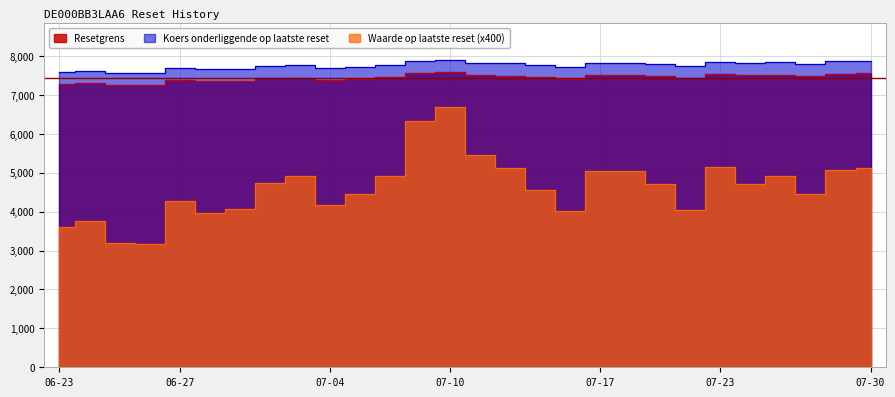

Rank the series by their maximum value, from lowest to highest.

Waarde op laatste reset, Resetgrens, Koers onderliggende op laatste reset